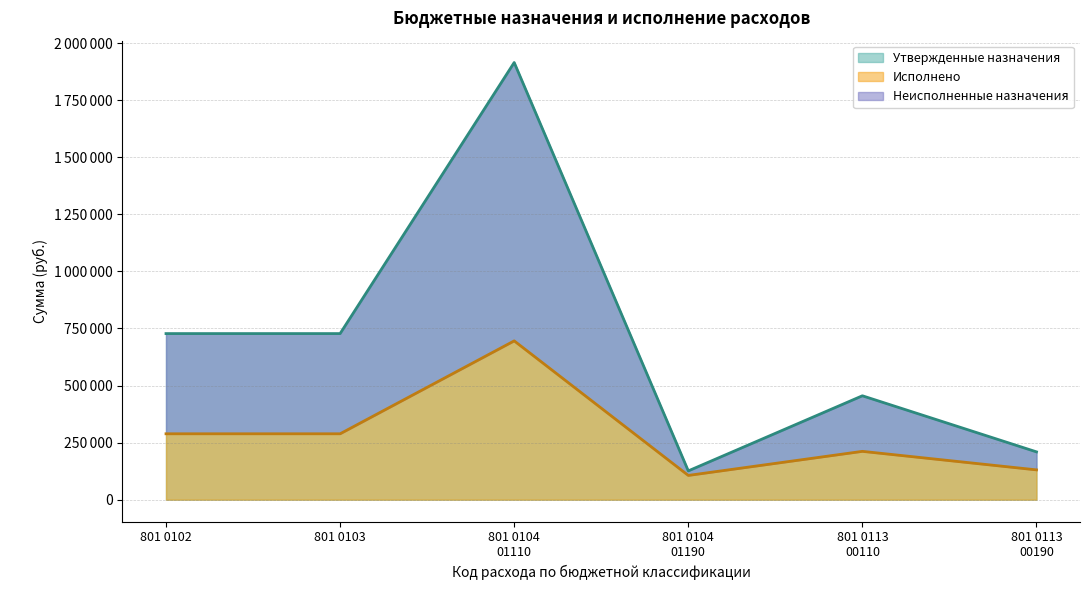

At which category does Утвержденные назначения reach its first local valley?

801 0104
01190